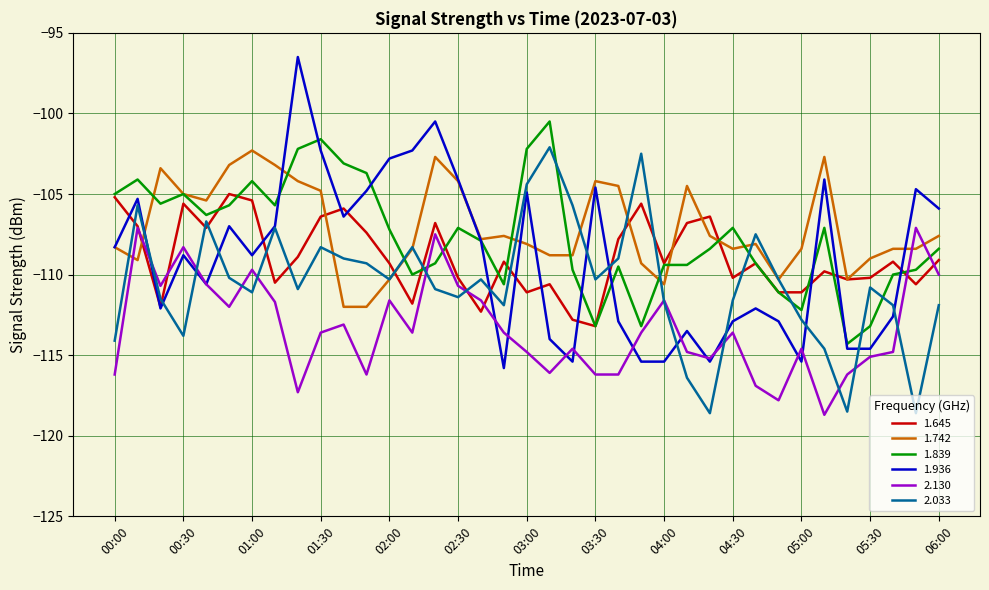

What is the highest value of the 2.130 series?

-107.1